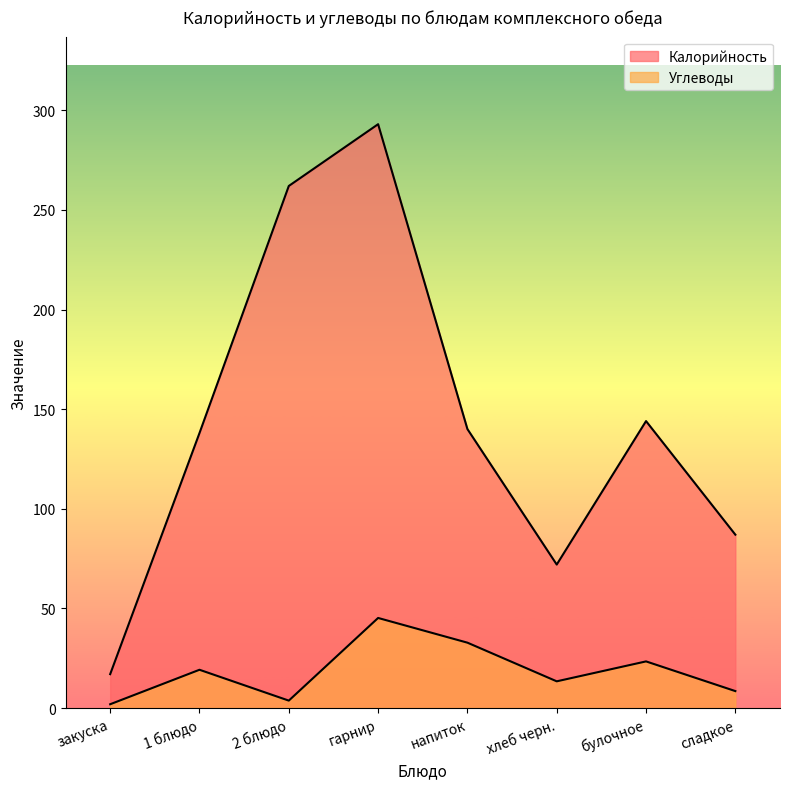

List the labels in order of Калорийность value, largest first.

гарнир, 2 блюдо, булочное, напиток, 1 блюдо, сладкое, хлеб черн., закуска